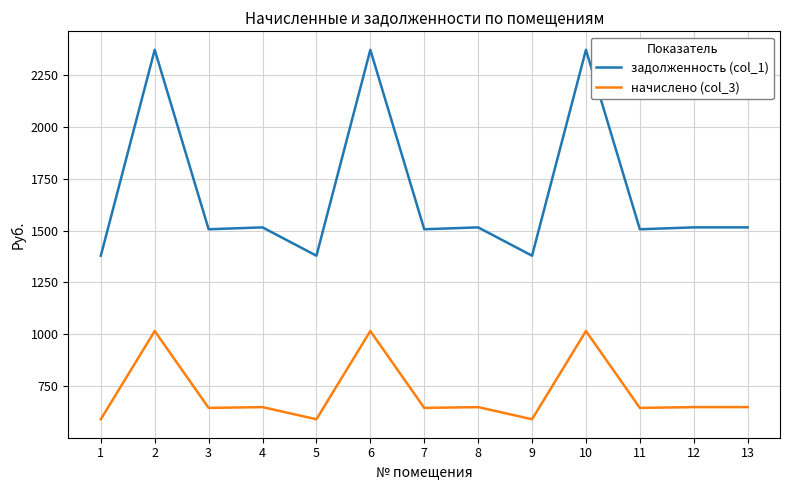

Rank the series by their average value, from lowest to highest.

начислено (col_3), задолженность (col_1)